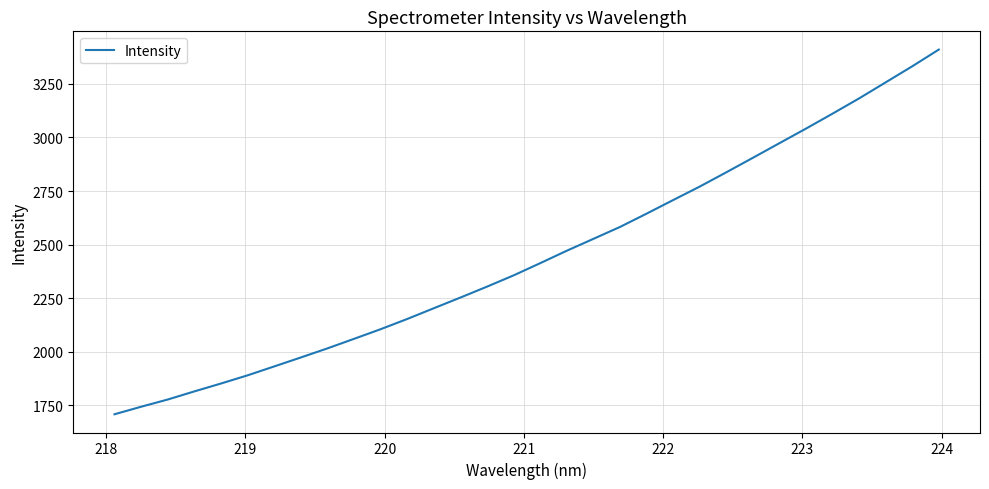

What is the minimum value shown in the chart?

1709.0